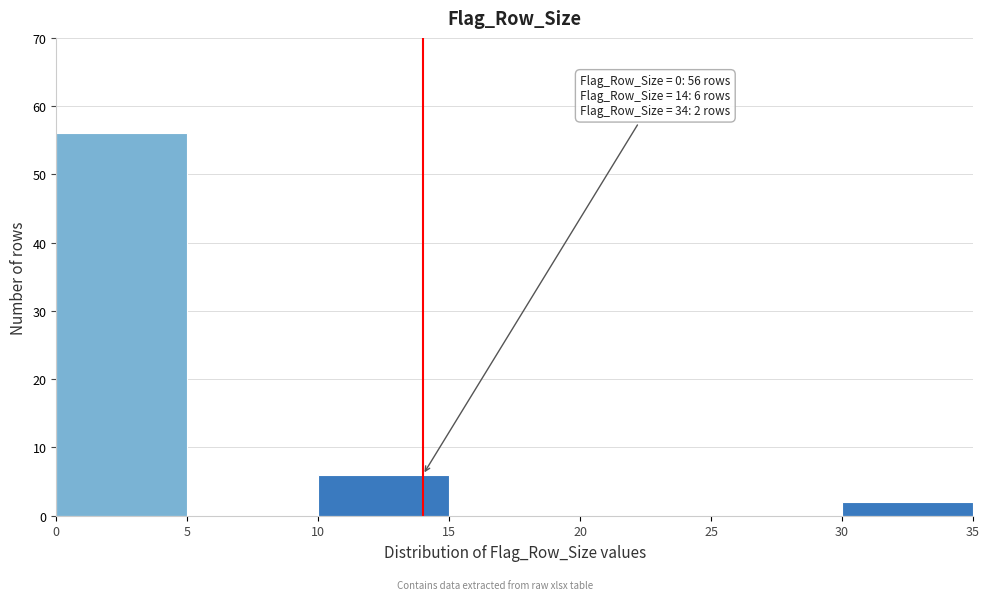

Which range on the x-axis has the tallest bar?

0 to 5